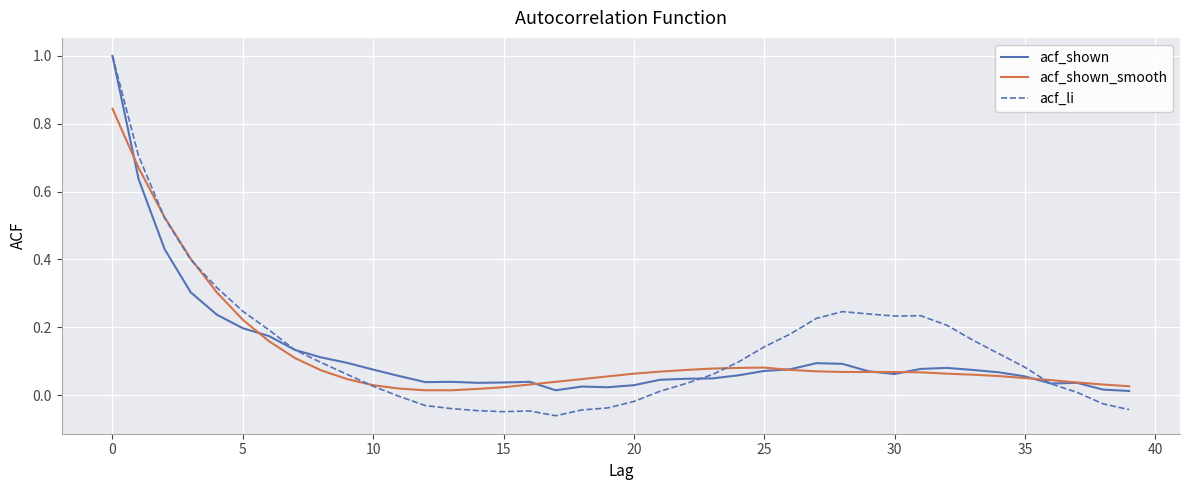

Which series has the largest range (max minus min)?

acf_li